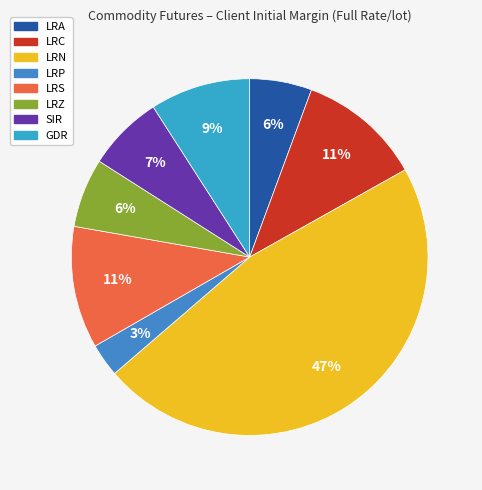

How many segments does this pie chart have?

8